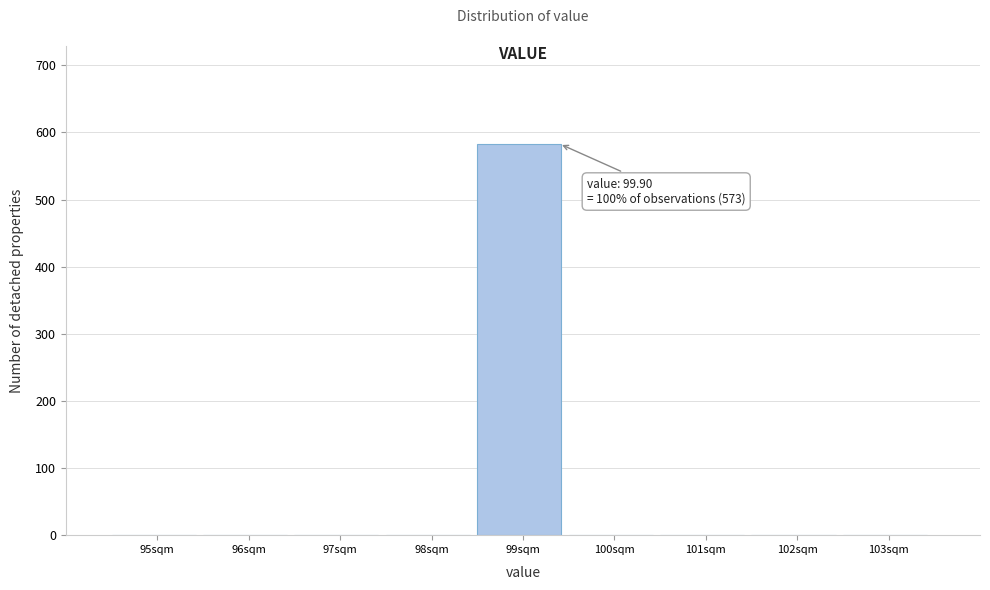

Reading left to right, list all the values displayed in this chart.

95sqm=0	96sqm=0	97sqm=0	98sqm=0	99sqm=583	100sqm=0	101sqm=0	102sqm=0	103sqm=0